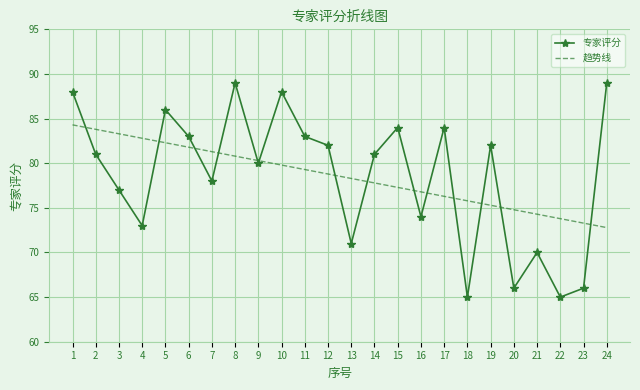

Reading right to left, what are all the values shown in this chart?

专家评分: 89.0	66.0	65.0	70.0	66.0	82.0	65.0	84.0	74.0	84.0	81.0	71.0	82.0	83.0	88.0	80.0	89.0	78.0	83.0	86.0	73.0	77.0	81.0	88.0
趋势线: 72.8	73.3	73.8	74.3	74.8	75.3	75.8	76.3	76.8	77.3	77.8	78.3	78.8	79.3	79.8	80.3	80.8	81.3	81.8	82.3	82.8	83.3	83.8	84.3